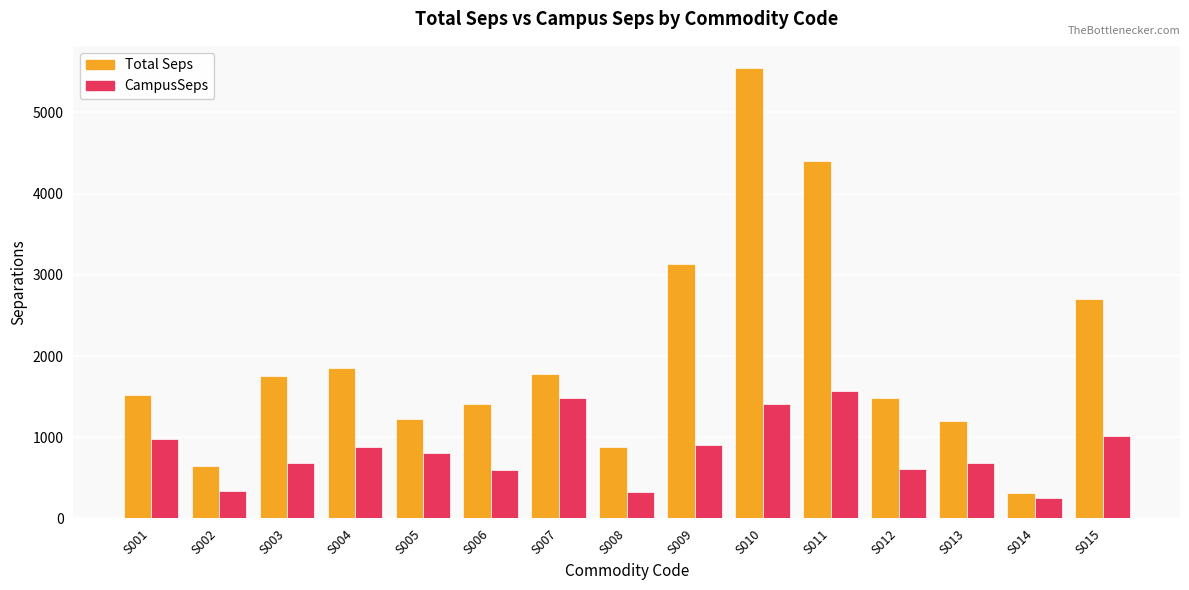

Rank the series at S015 from highest to lowest value.

Total Seps, CampusSeps